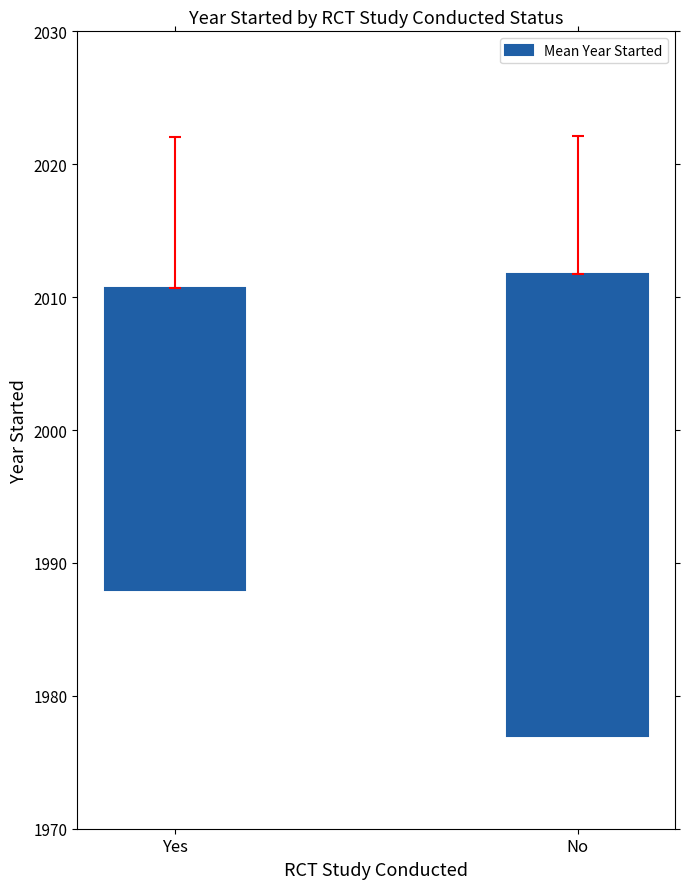

What is the label of the 1st bar from the right?

No